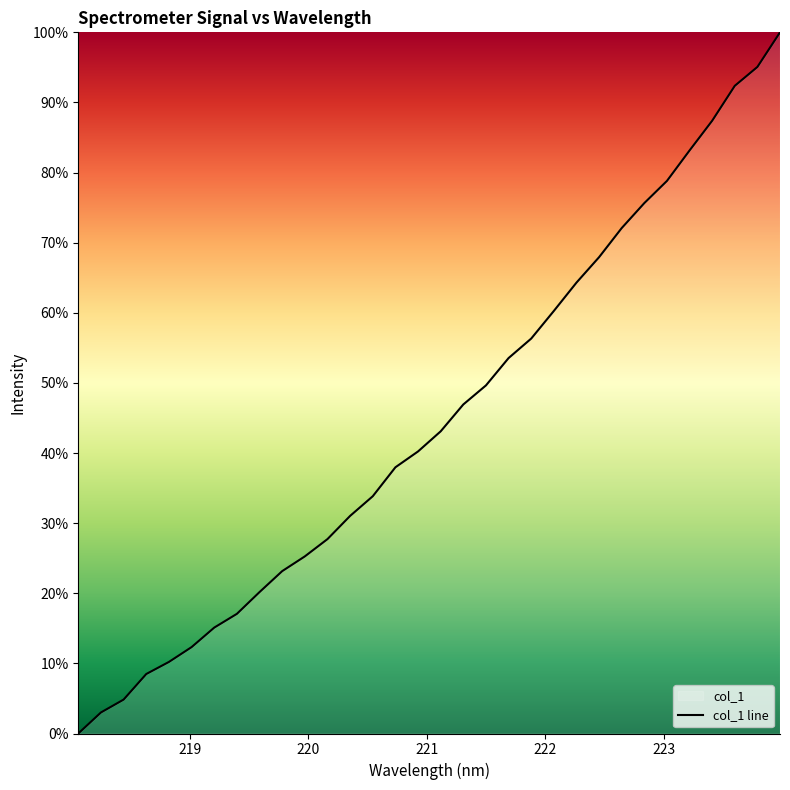

What is the maximum value shown in the chart?

100.0